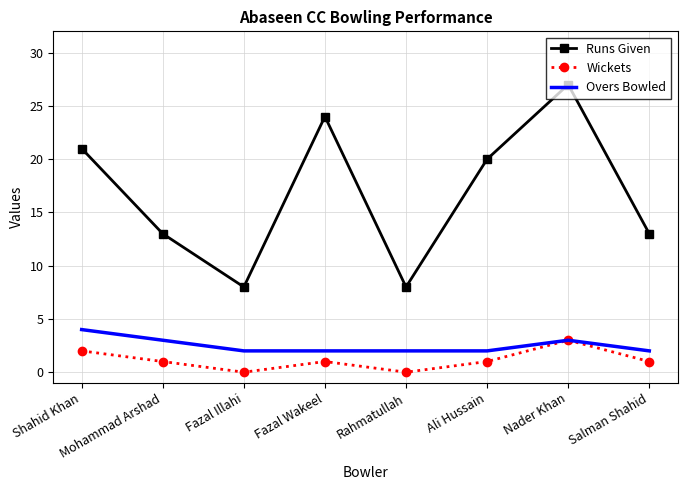

What is the spread (max minus min) of values at Mohammad Arshad?

12